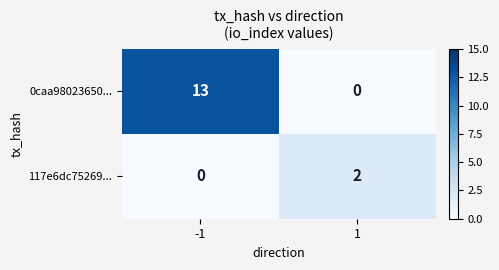

Which series has the largest total across all categories?

0caa98023650...